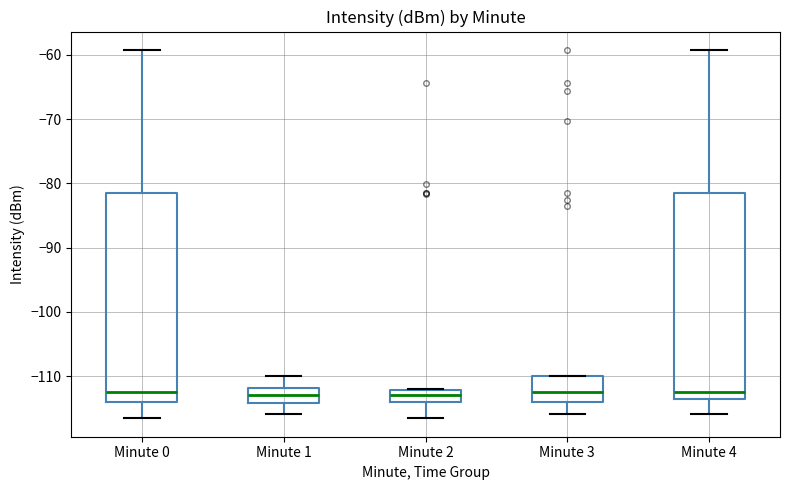

Reading left to right, transcribe this box plot: for each box, give where its median line is, the range the box spans, and where its two whiskers end, as read against the y-axis. The values are not printed on the chart, so give them approximately, as read against the axis.

Minute 0: median -112, box -114 to -82, whiskers -117 to -59
Minute 1: median -113, box -114 to -112, whiskers -116 to -110
Minute 2: median -113, box -114 to -112, whiskers -117 to -112
Minute 3: median -112, box -114 to -110, whiskers -116 to -110
Minute 4: median -112, box -114 to -82, whiskers -116 to -59